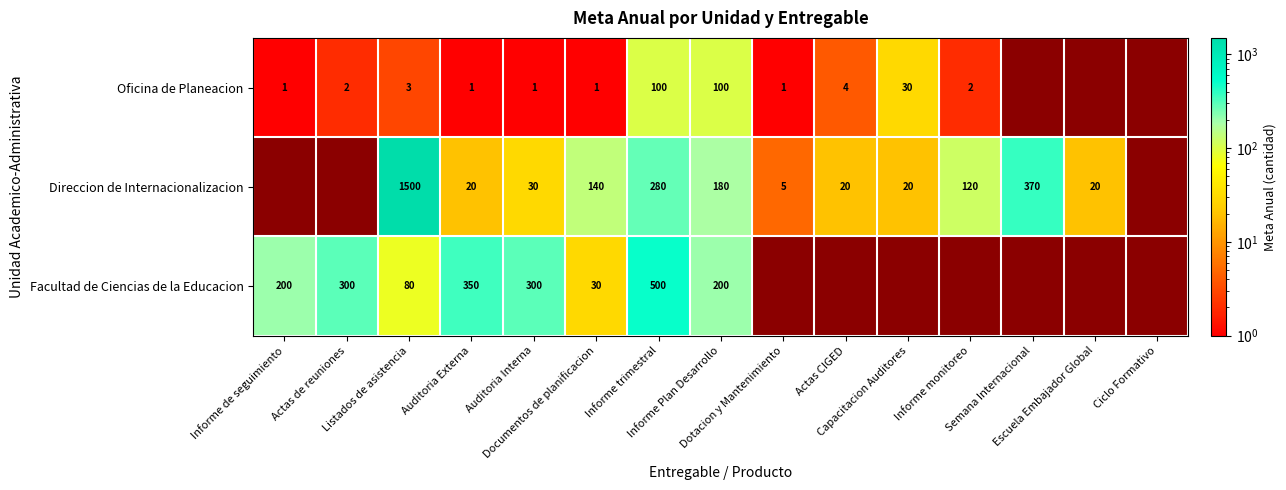

What is the approximate value of Direccion de Internacionalizacion at Auditoria Interna?

30.0